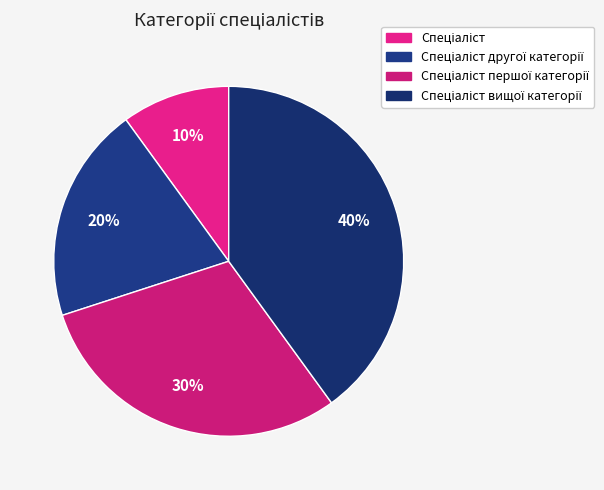

Which category has the smallest portion of the pie?

Спеціаліст